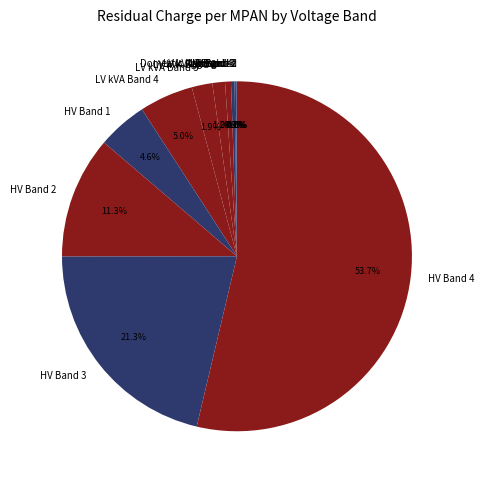

To the nearest percent, what percentage of the pie is HV Band 1?

5%